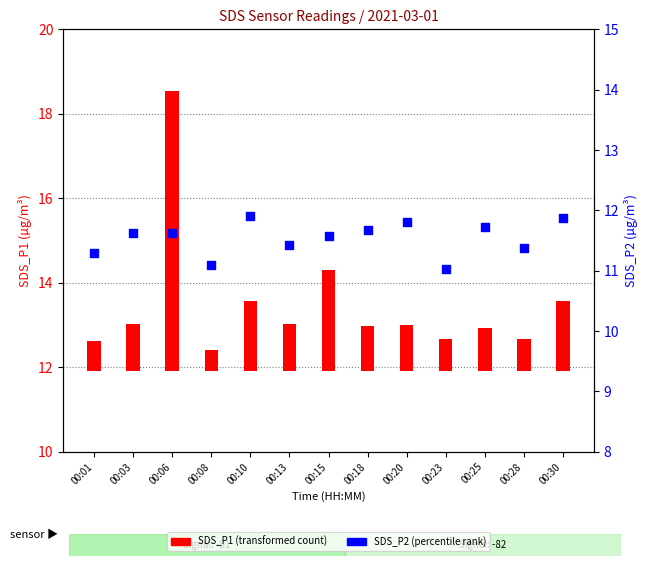

Which series contains the lowest Y value?

SDS_P1